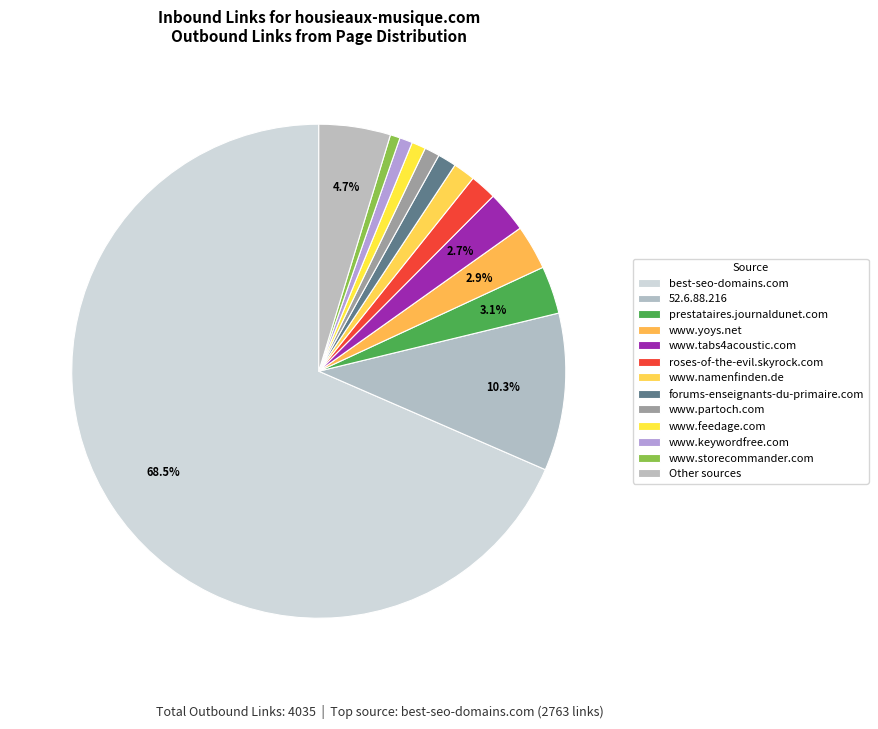

To the nearest percent, what portion does www.namenfinden.de represent?

1%